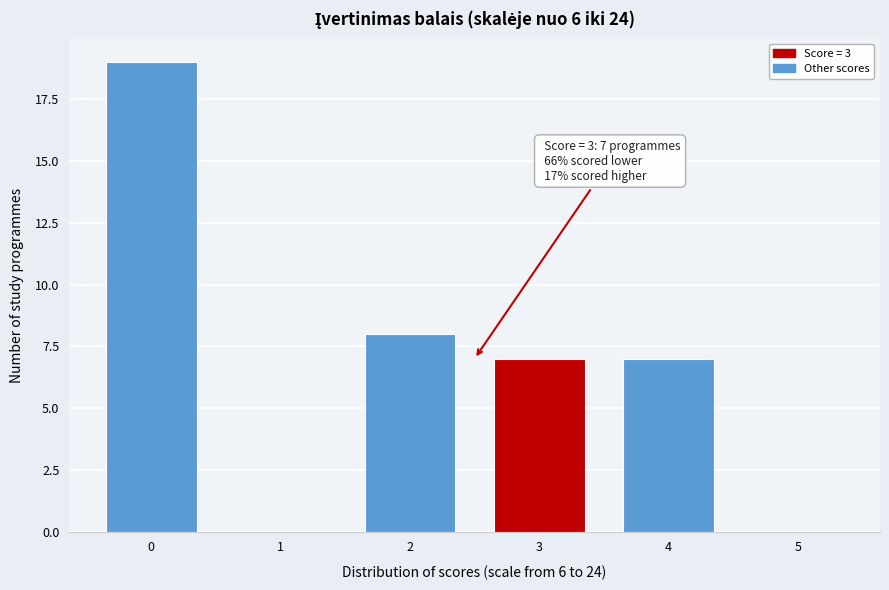

Reading left to right, transcribe all the data shown in this chart.

0=19	1=0	2=8	3=7	4=7	5=0